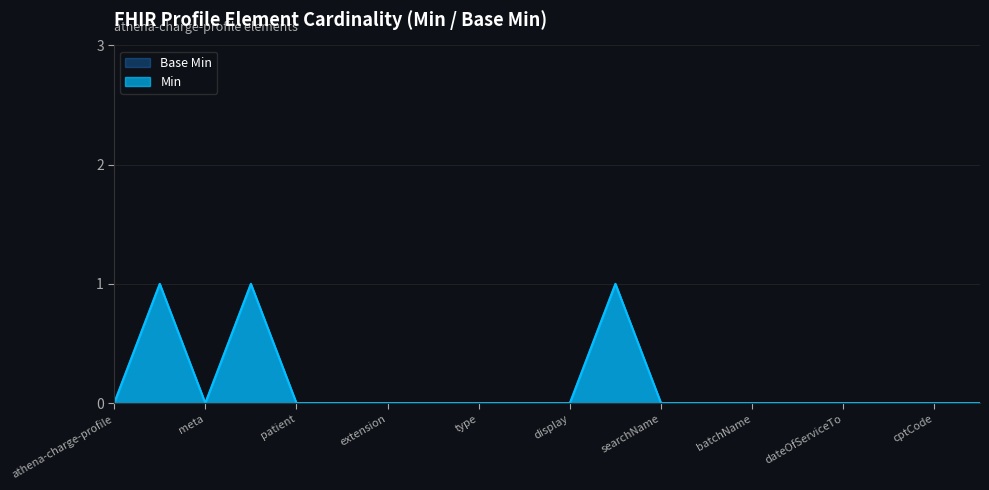

In Base Min, how many points are higher than both neighbors (excluding endpoints)?

3